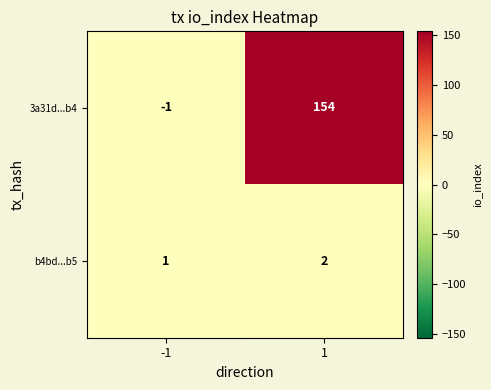

Reading left to right, transcribe all the data shown in this chart.

3a31d...b4: -1=-1	1=154
b4bd...b5: -1=1	1=2